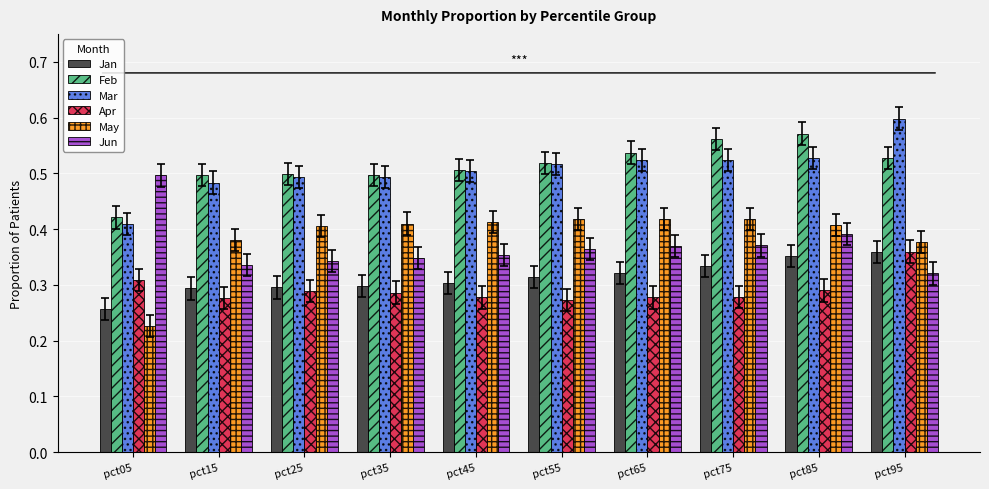

At how many categories does at least one series exceed 0?

10